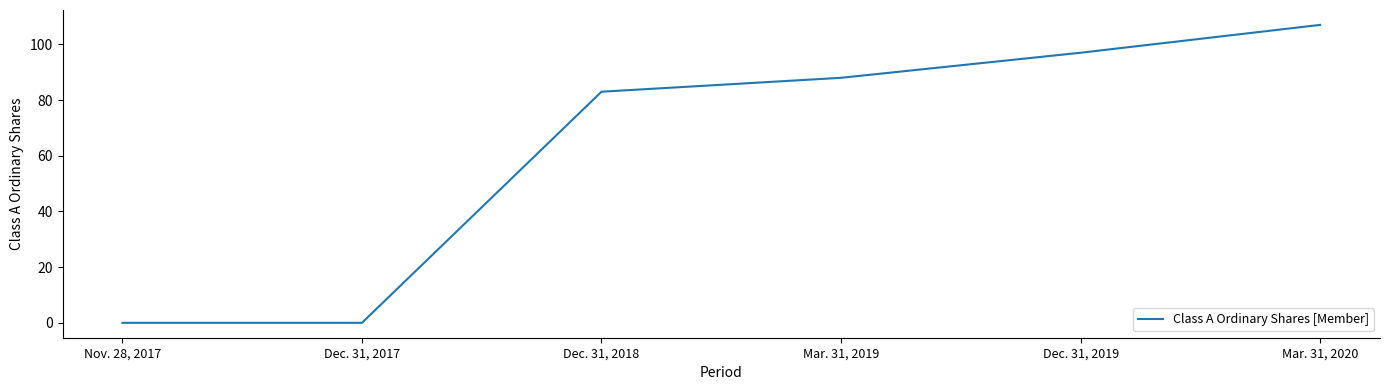

What is the difference between the second highest and minimum values?

97